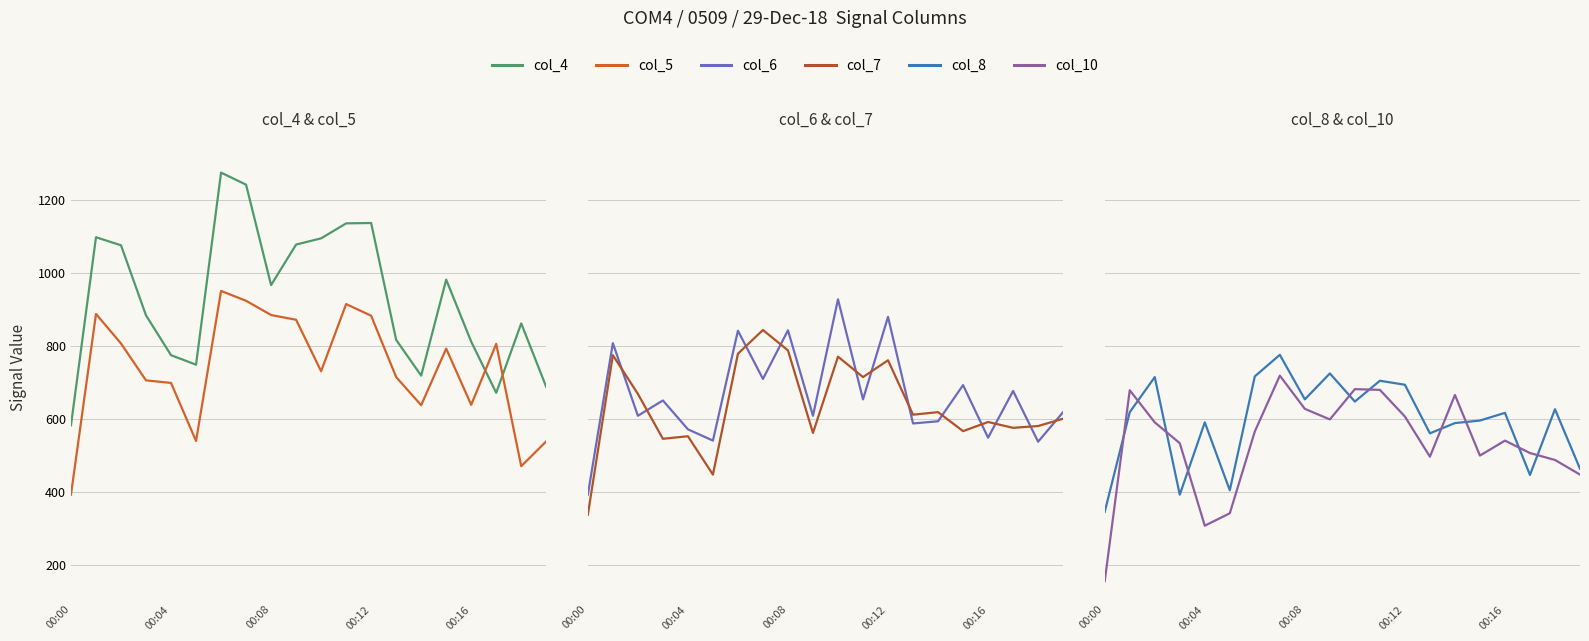

True or false: col_7 and col_4 intersect in this chart.

False